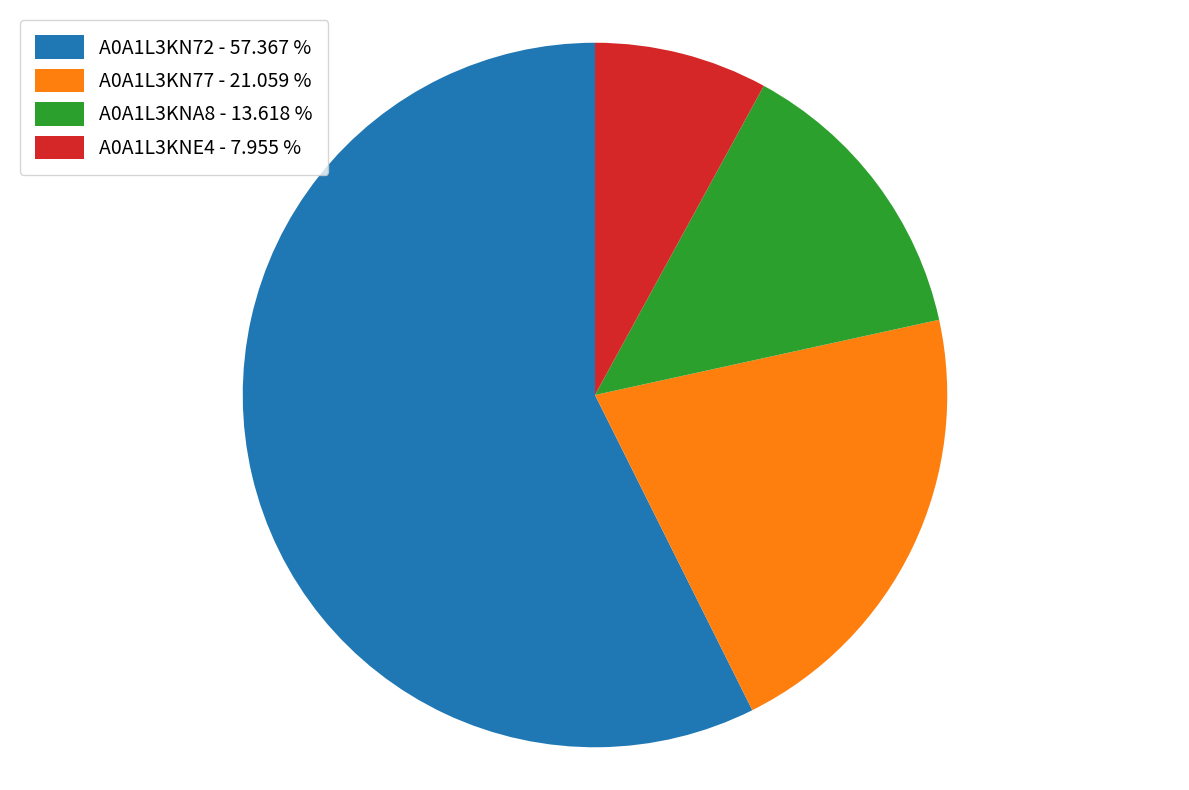

Which has a higher value, A0A1L3KN77 - 21.059 % or A0A1L3KNA8 - 13.618 %?

A0A1L3KN77 - 21.059 %